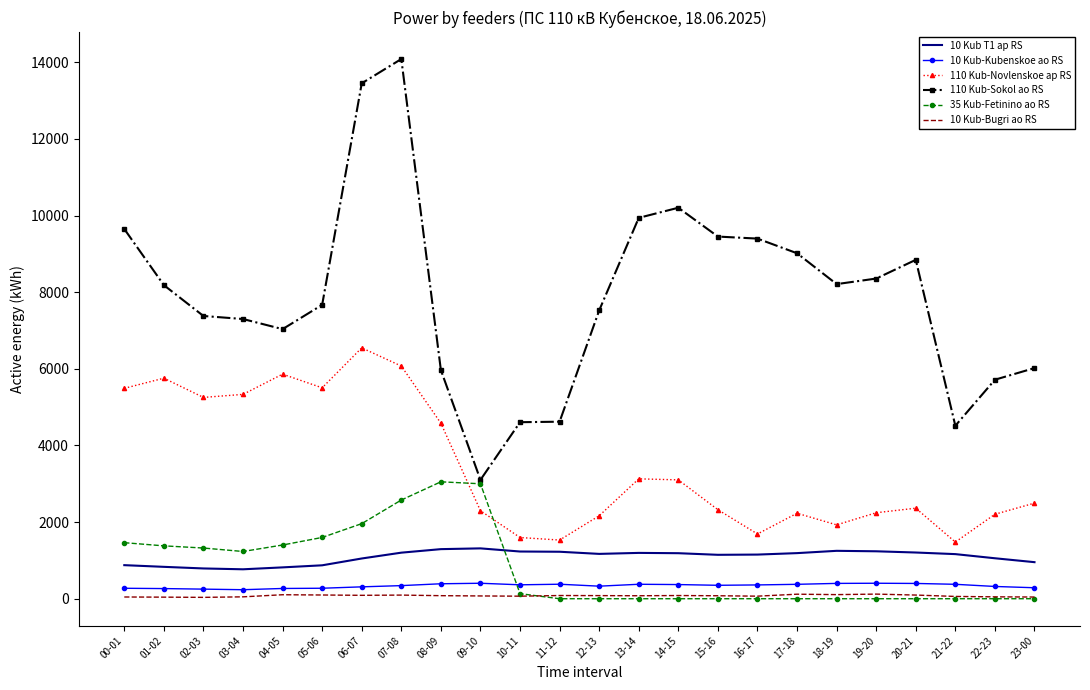

True or false: 10 Kub-Bugri ao RS and 110 Kub-Novlenskoe ap RS cross at least once.

False